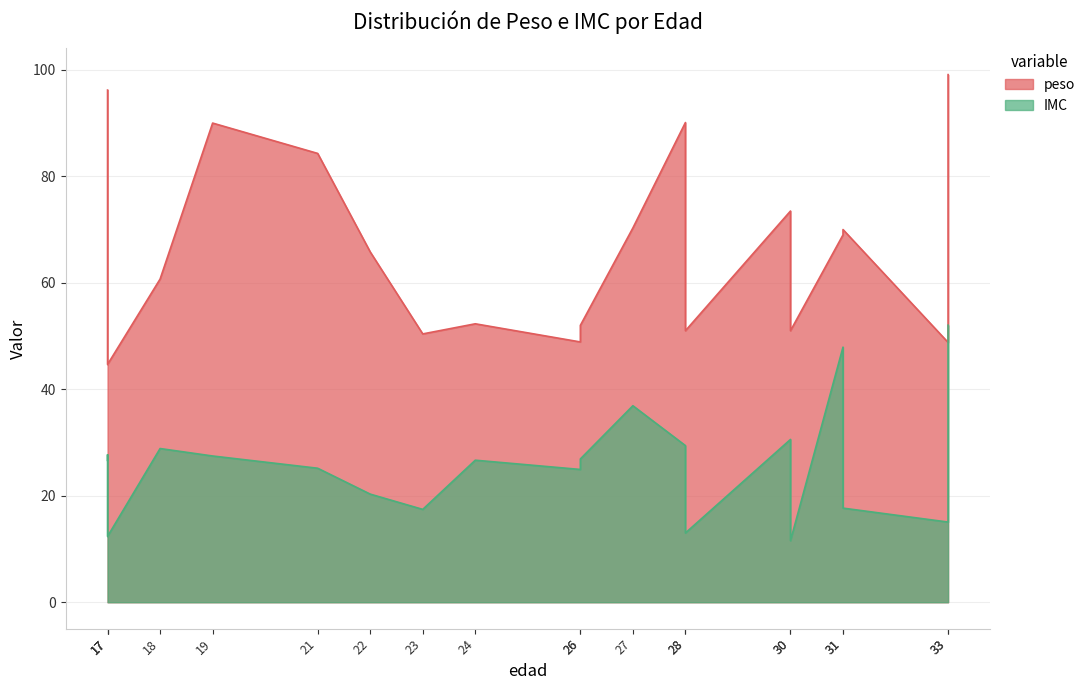

How many lines are shown in the chart?

2